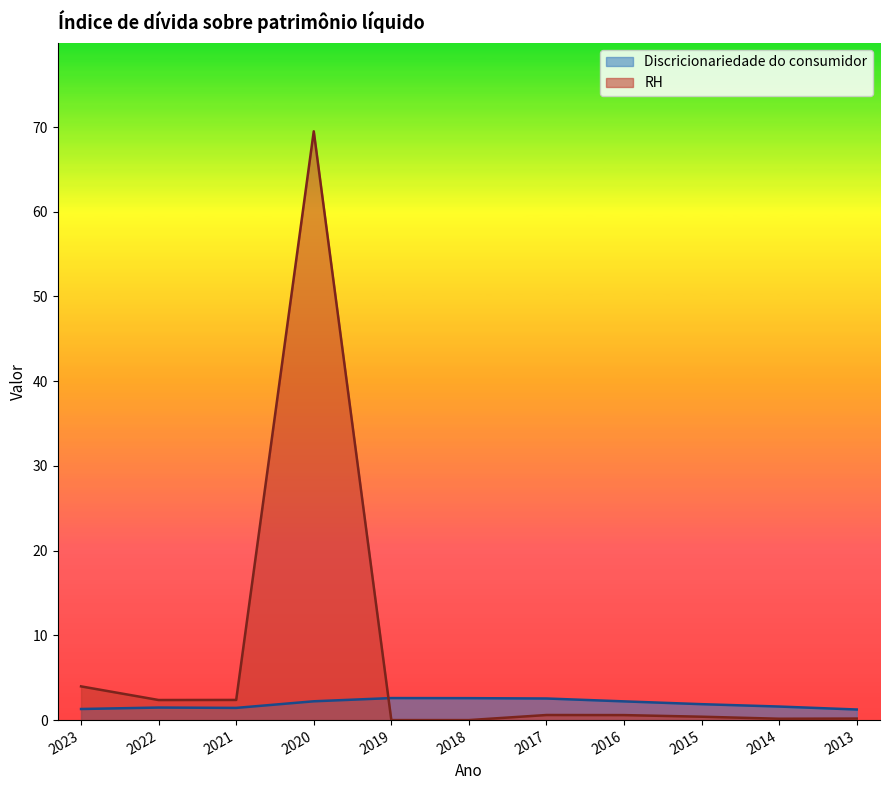

What is the spread (max minus min) of values at 2019?

2.6